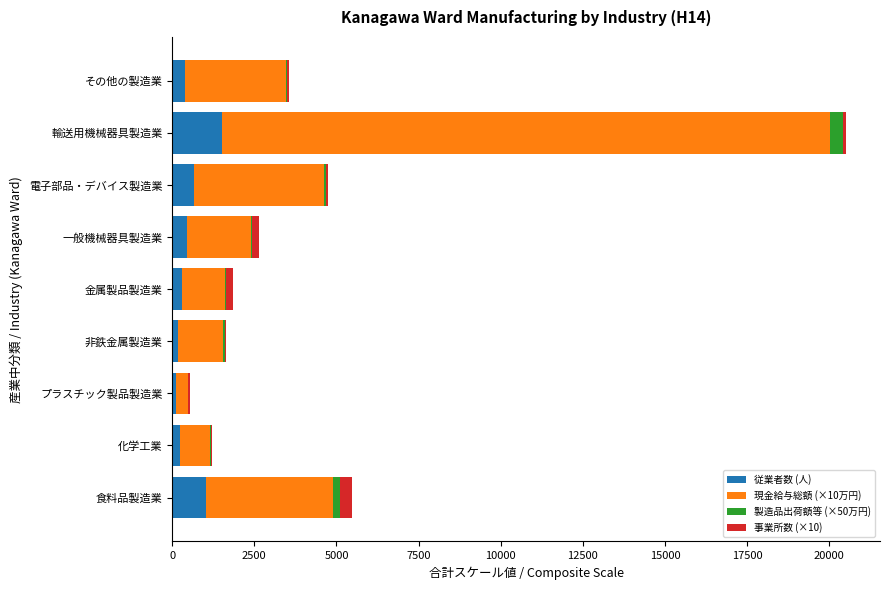

At which category is the sum across all series the highest?

輸送用機械器具製造業